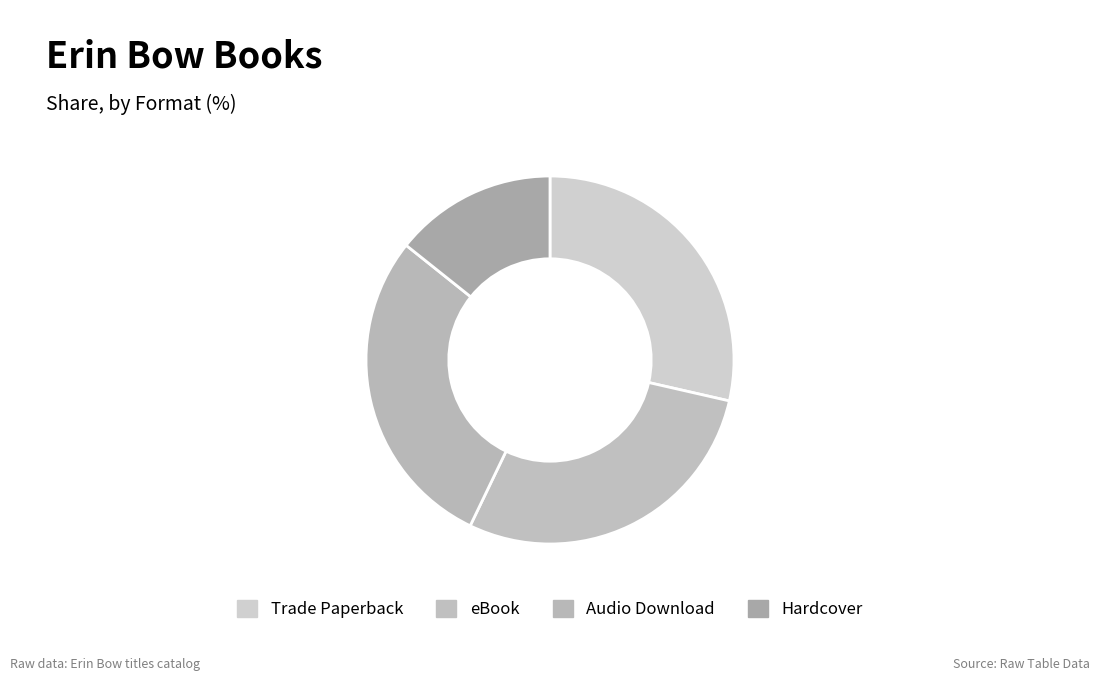

What is the smallest slice in the pie chart?

Hardcover